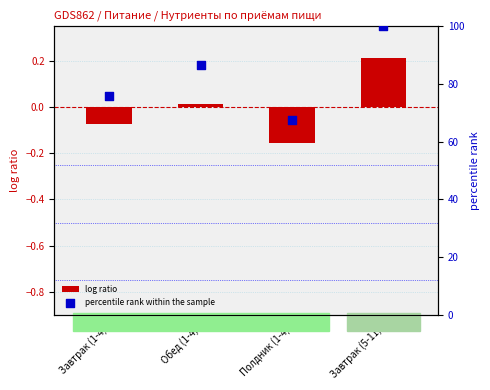

At how many categories does at least one series exceed 73?

3